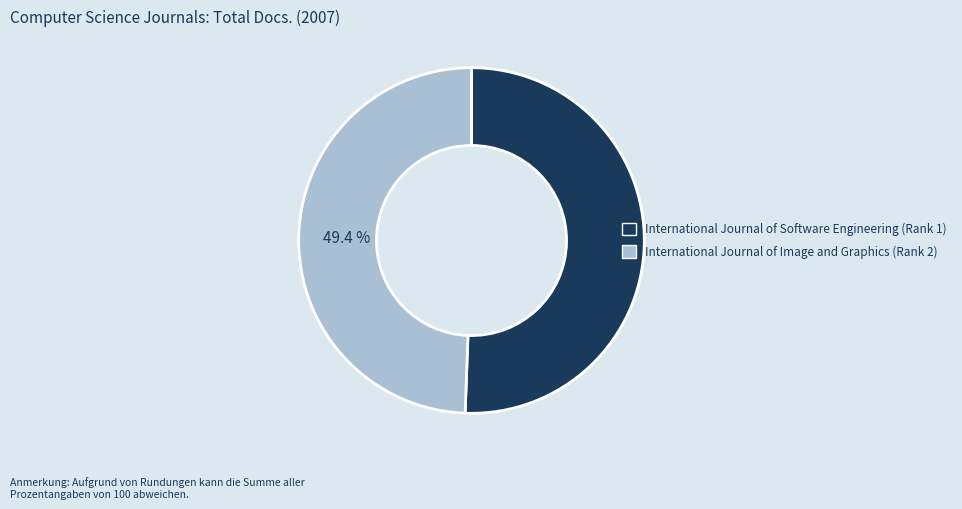

To the nearest percent, what is the combined percentage of International Journal of Software Engineering and International Journal of Image and Graphics?

100%